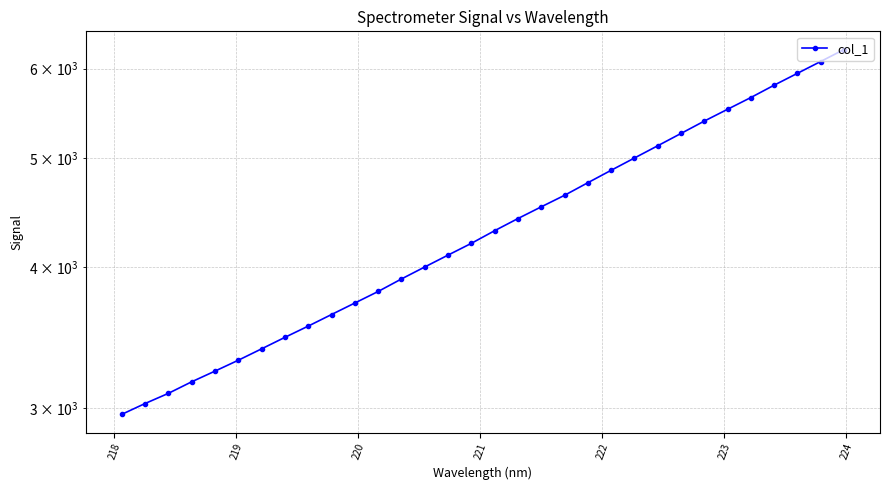

What is the difference between the second highest and second lowest values?

3060.8